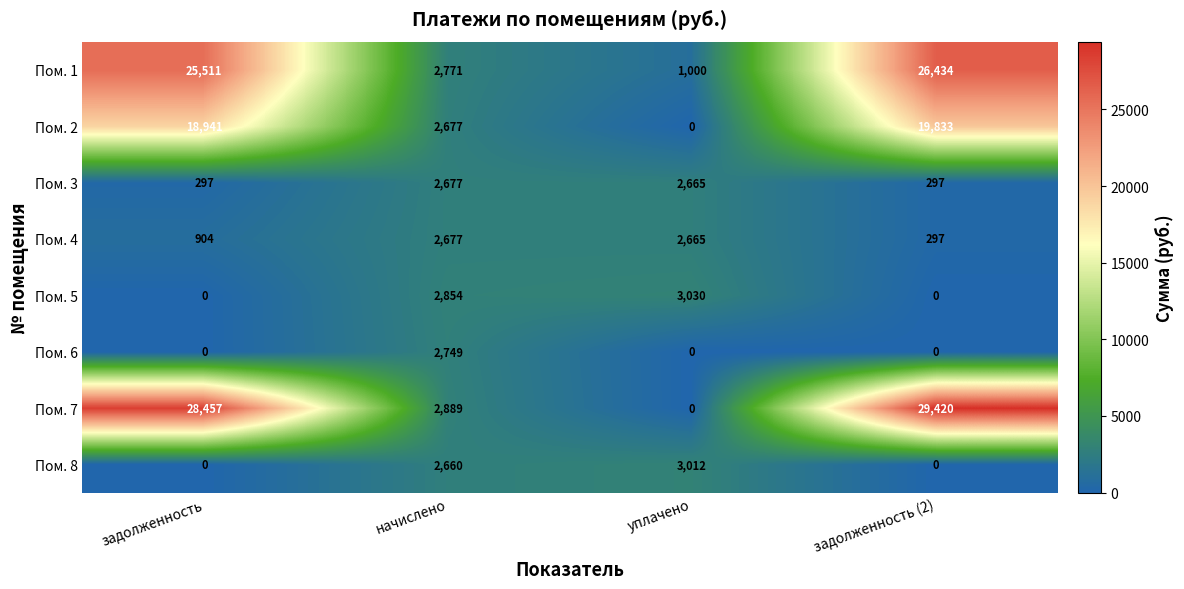

Is the value of Пом. 6 at начислено greater than the value of Пом. 2 at уплачено?

Yes